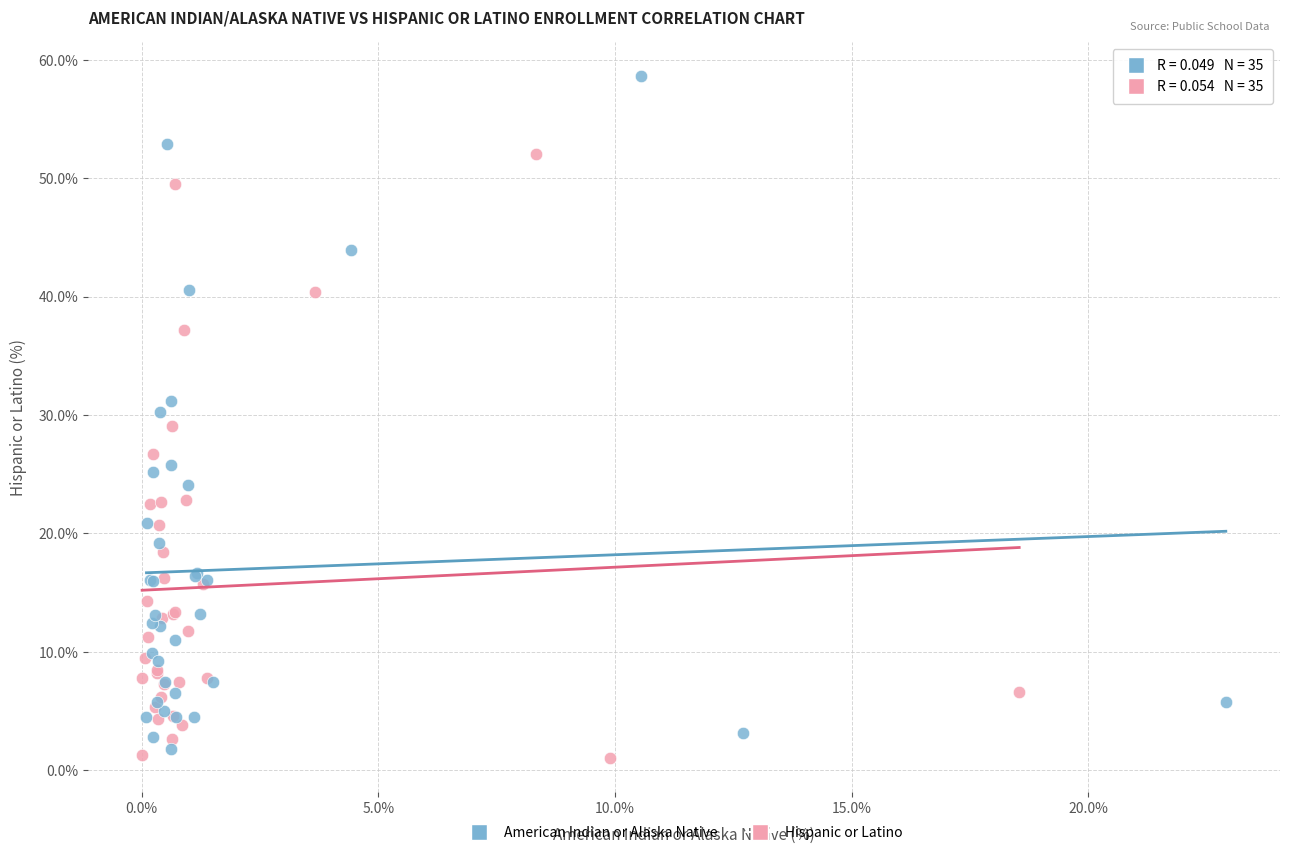

Which series contains the highest Y value?

American Indian or Alaska Native